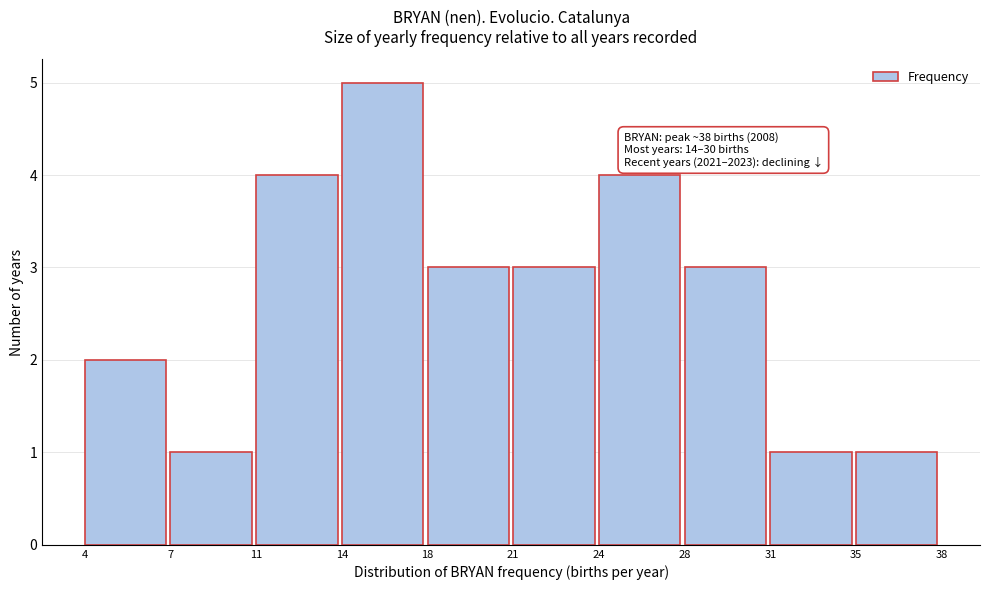

Reading right to left, list all the values displayed in this chart.

35=1	31=1	28=3	24=4	21=3	18=3	14=5	11=4	7=1	4=2